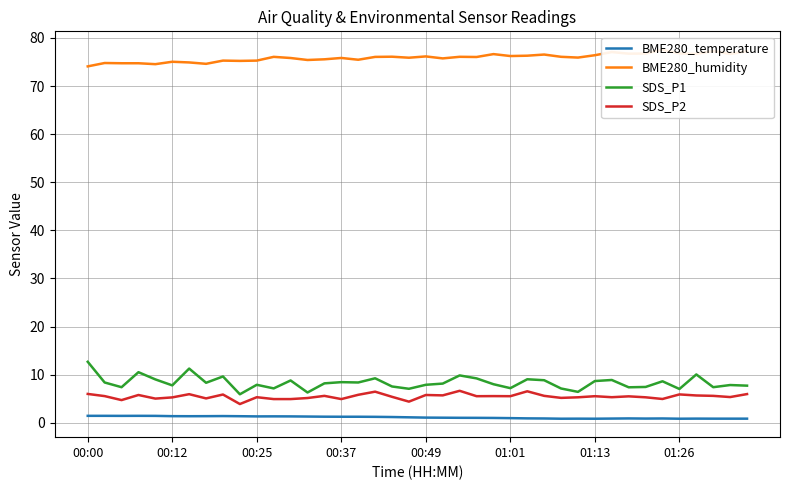

True or false: SDS_P1 and SDS_P2 cross at least once.

False